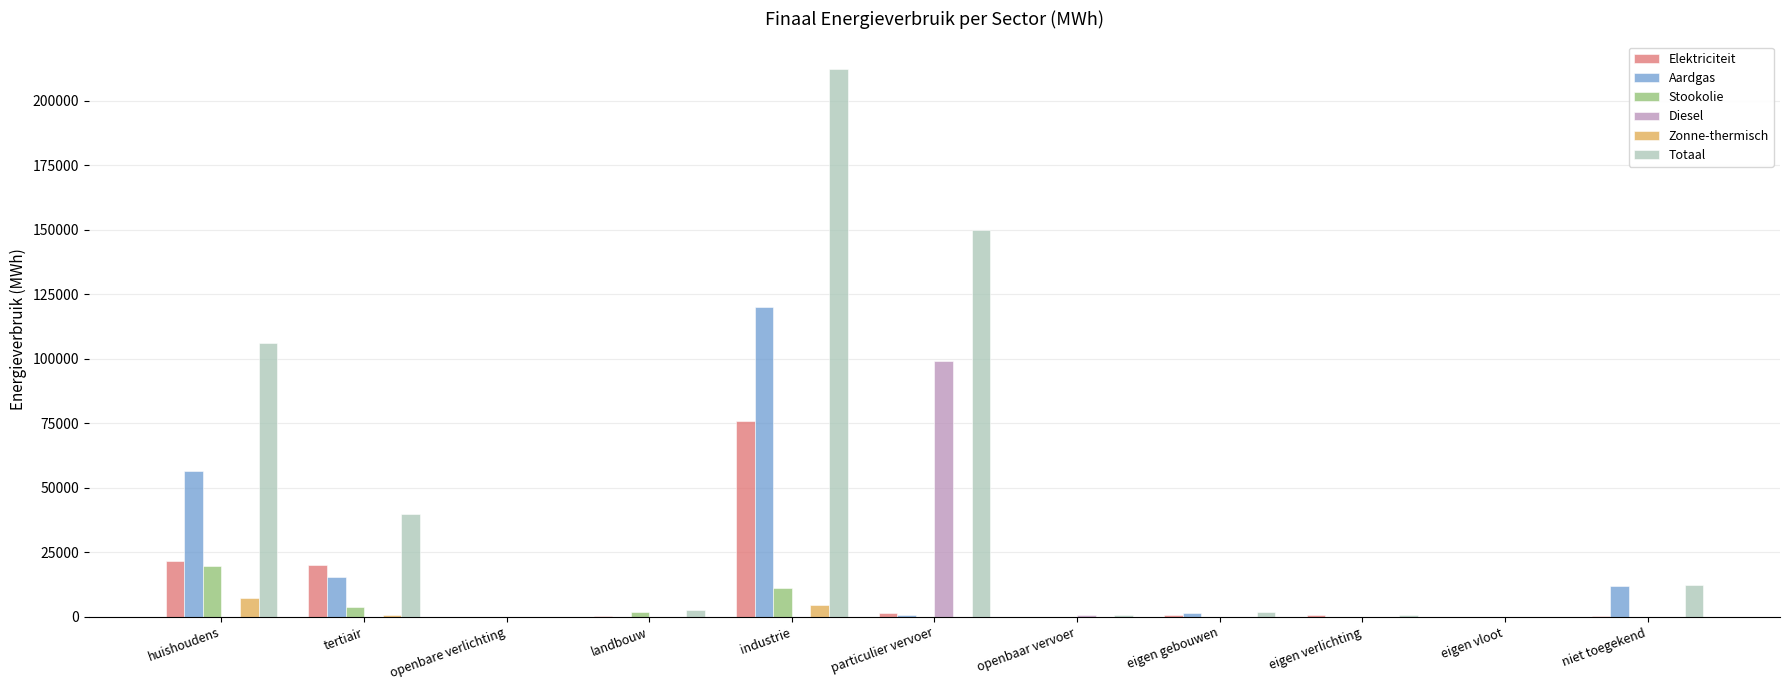

How many groups of bars are there?

11